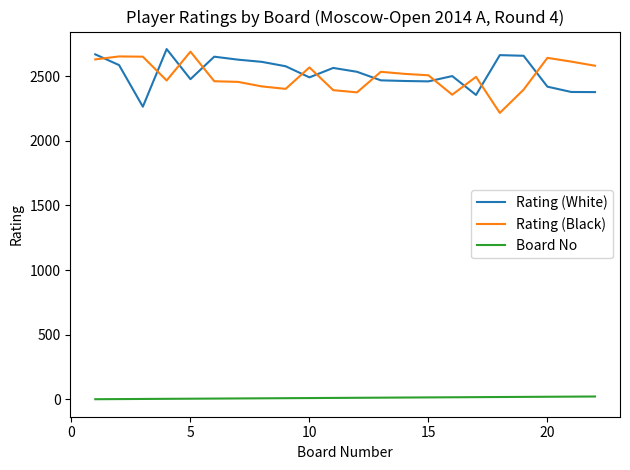

What is the lowest value of the Rating (White) series?

2264